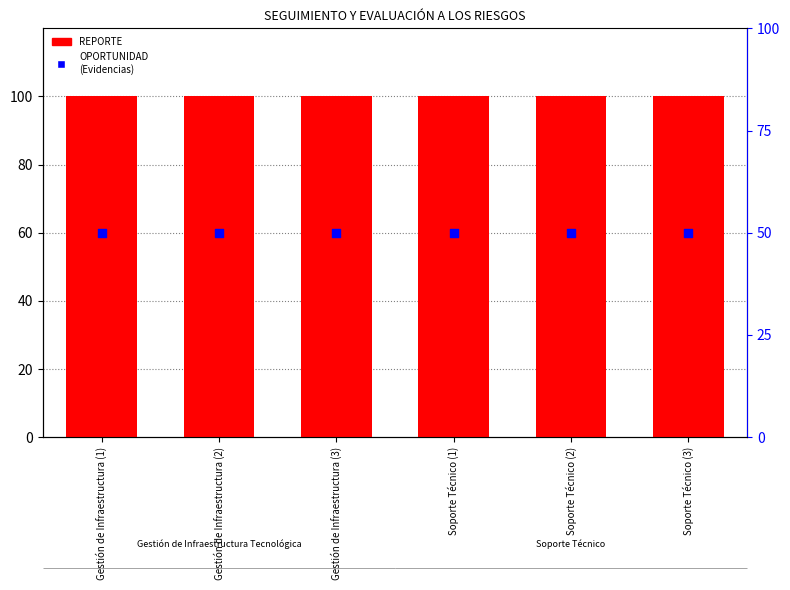

Is the value of OPORTUNIDAD
(Evidencias) at Soporte Técnico (1) greater than the value of REPORTE at Gestión de Infraestructura (1)?

No